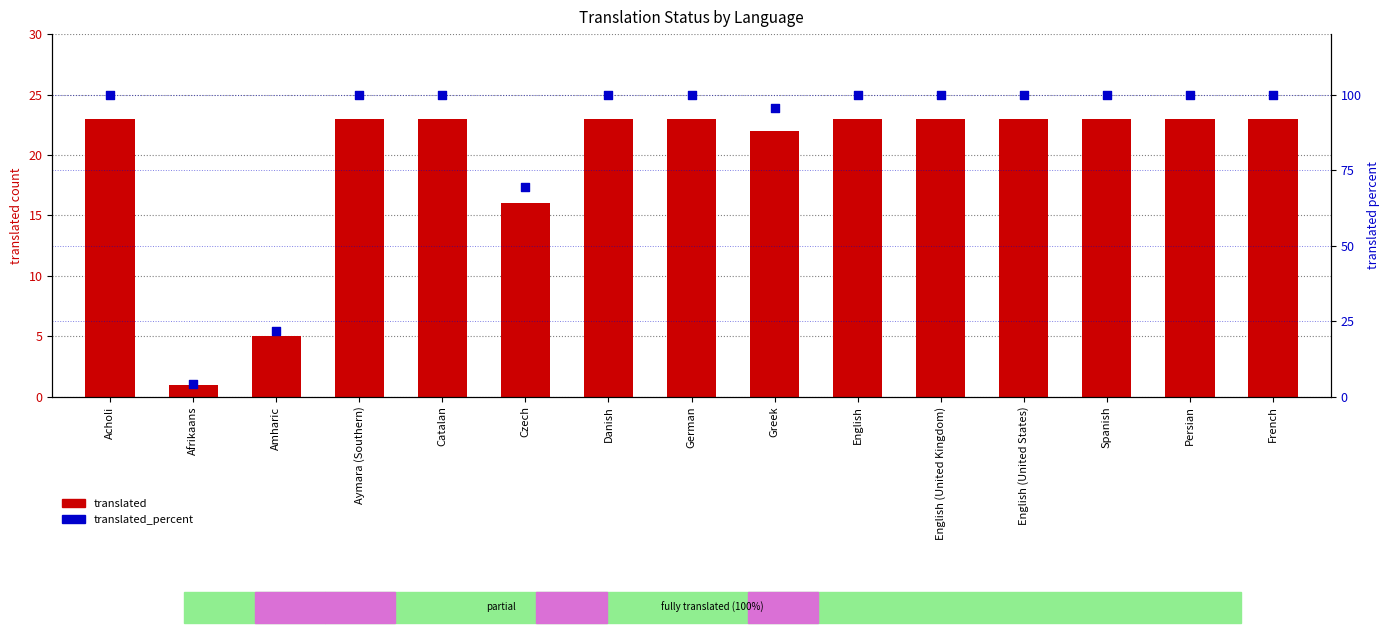

Which series reaches the maximum Y coordinate?

translated_percent